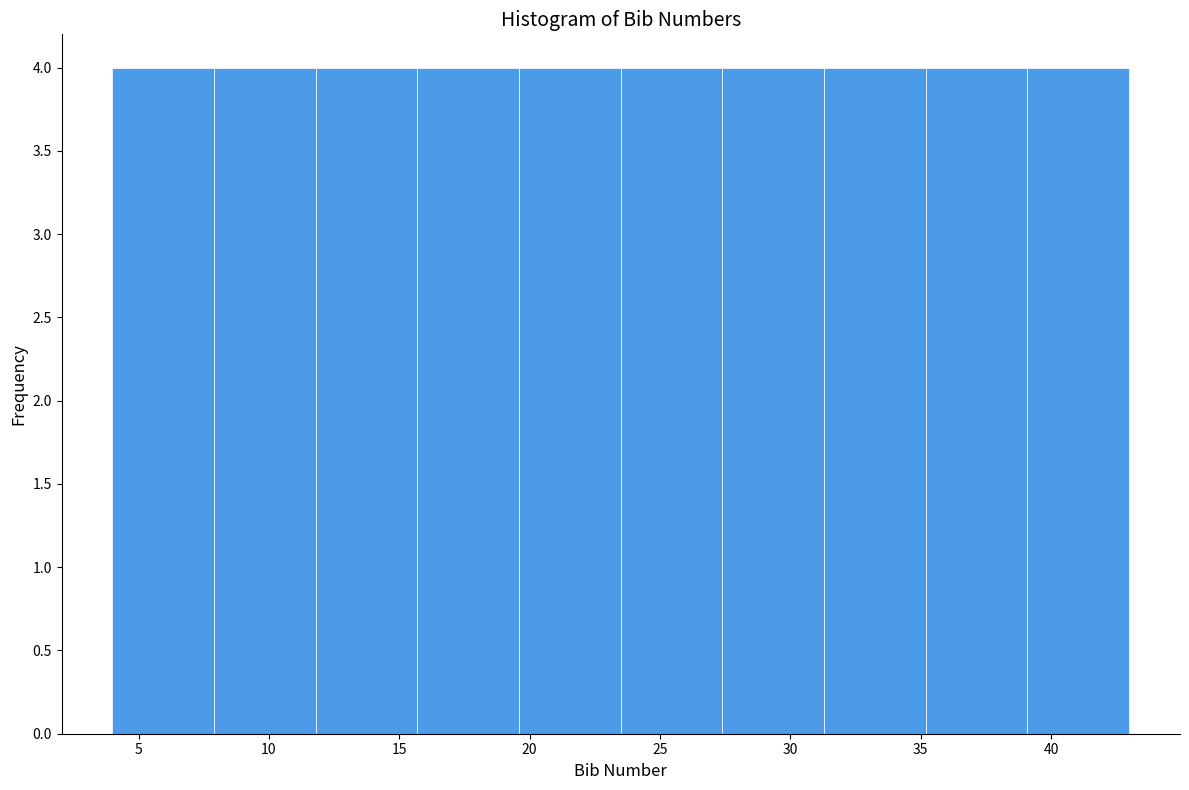

How tall is the bar that spans 23.5 to 27.4 on the x-axis? Neither the bar edges nor the heights are printed on the chart, so give them approximately, as read against the axes.

4